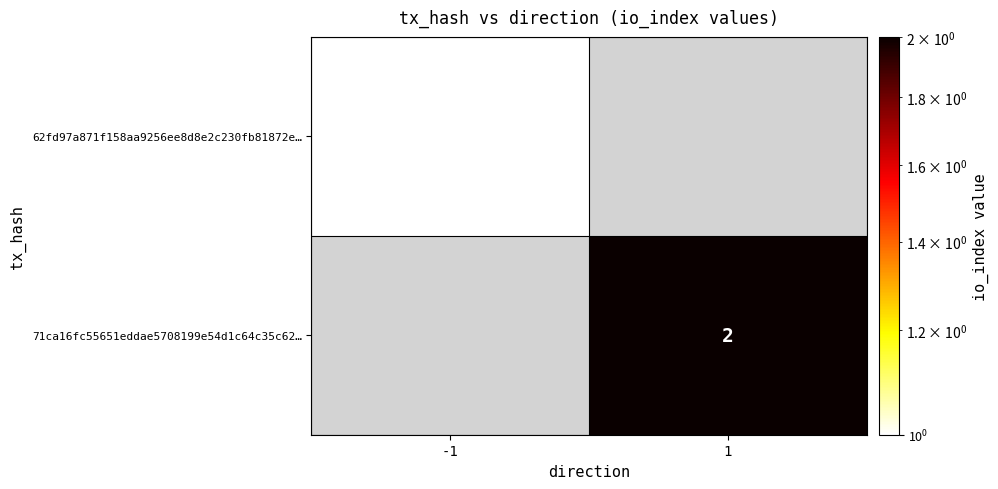

Is the value of 71ca16fc55651eddae5708199e54d1c64c35c62… at 1 greater than the value of 62fd97a871f158aa9256ee8d8e2c230fb81872e… at -1?

Yes